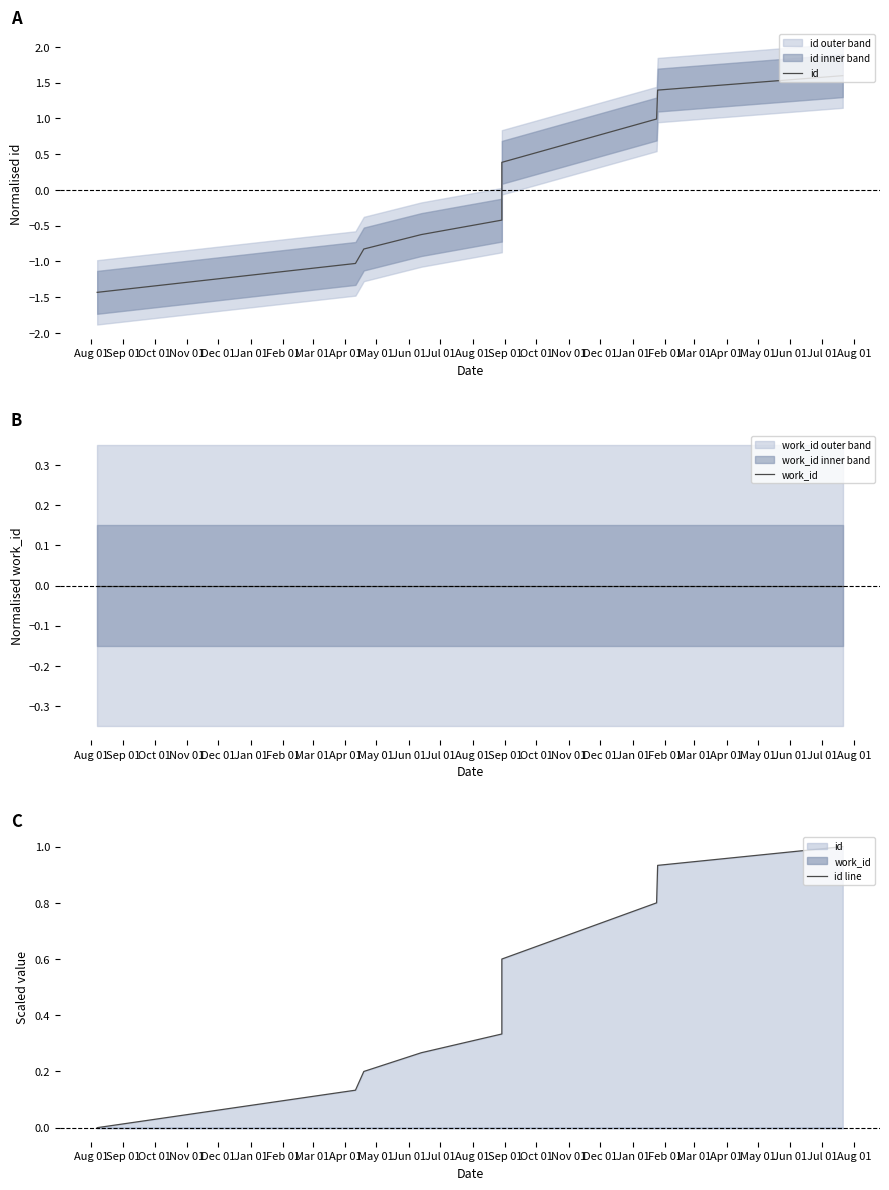

List the series in order of their peak value, lowest first.

work_id, id line, id